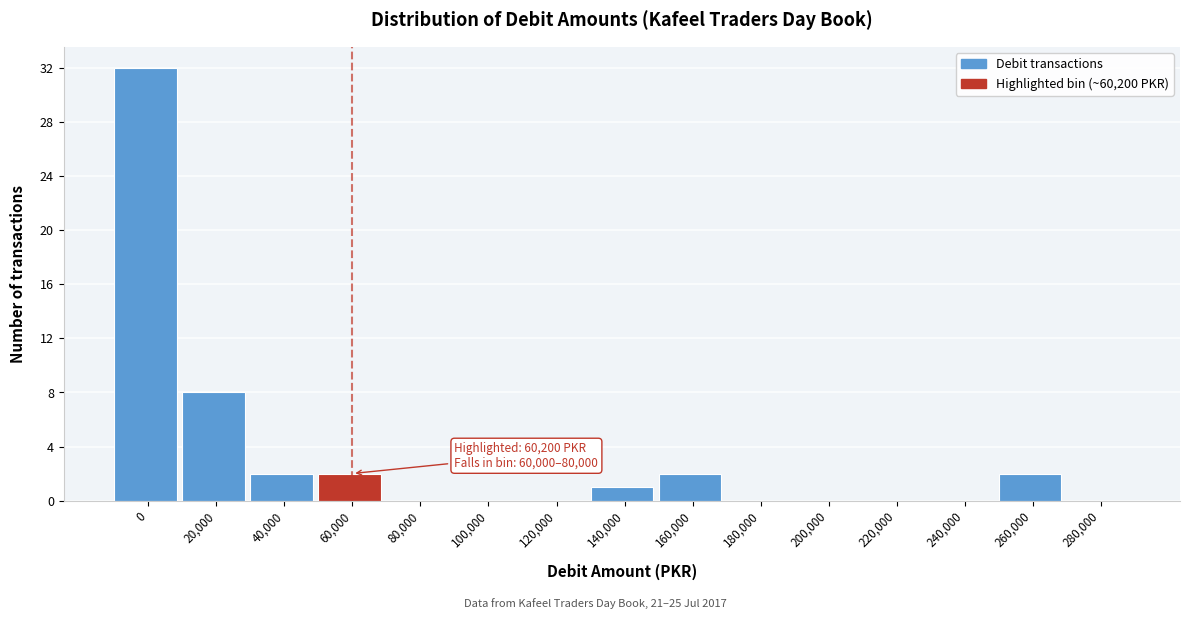

Reading right to left, list all the values displayed in this chart.

280,000=0	260,000=2	240,000=0	220,000=0	200,000=0	180,000=0	160,000=2	140,000=1	120,000=0	100,000=0	80,000=0	60,000=2	40,000=2	20,000=8	0=32